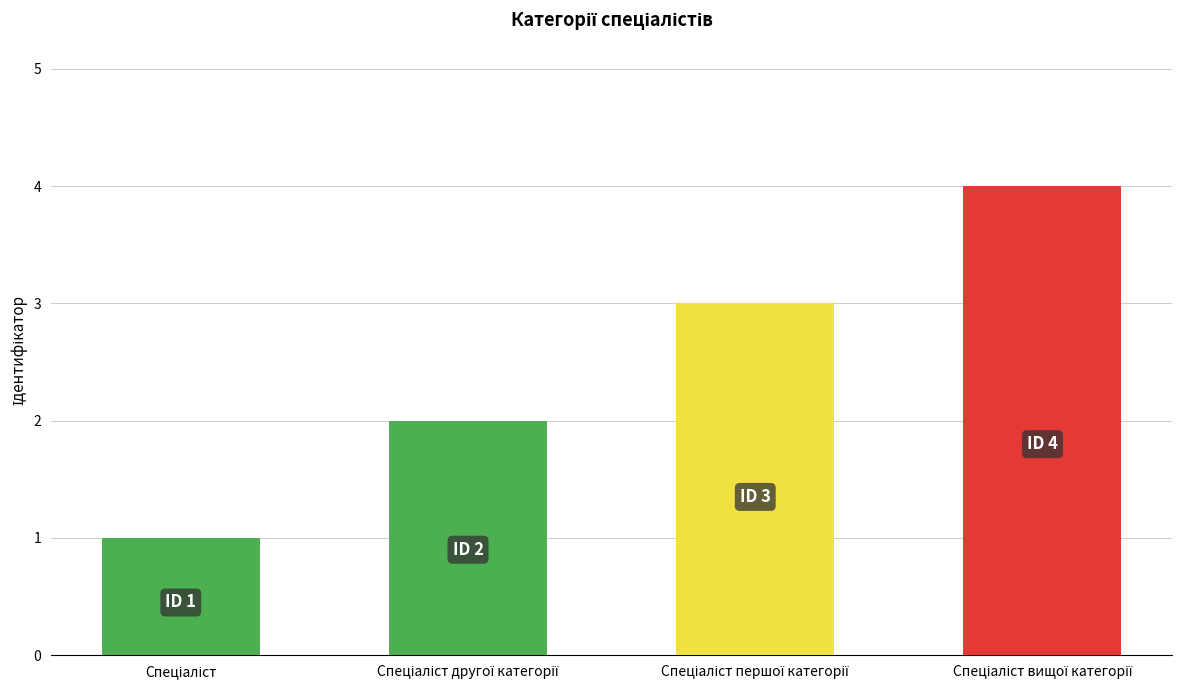

What is the difference between the maximum and minimum values?

3